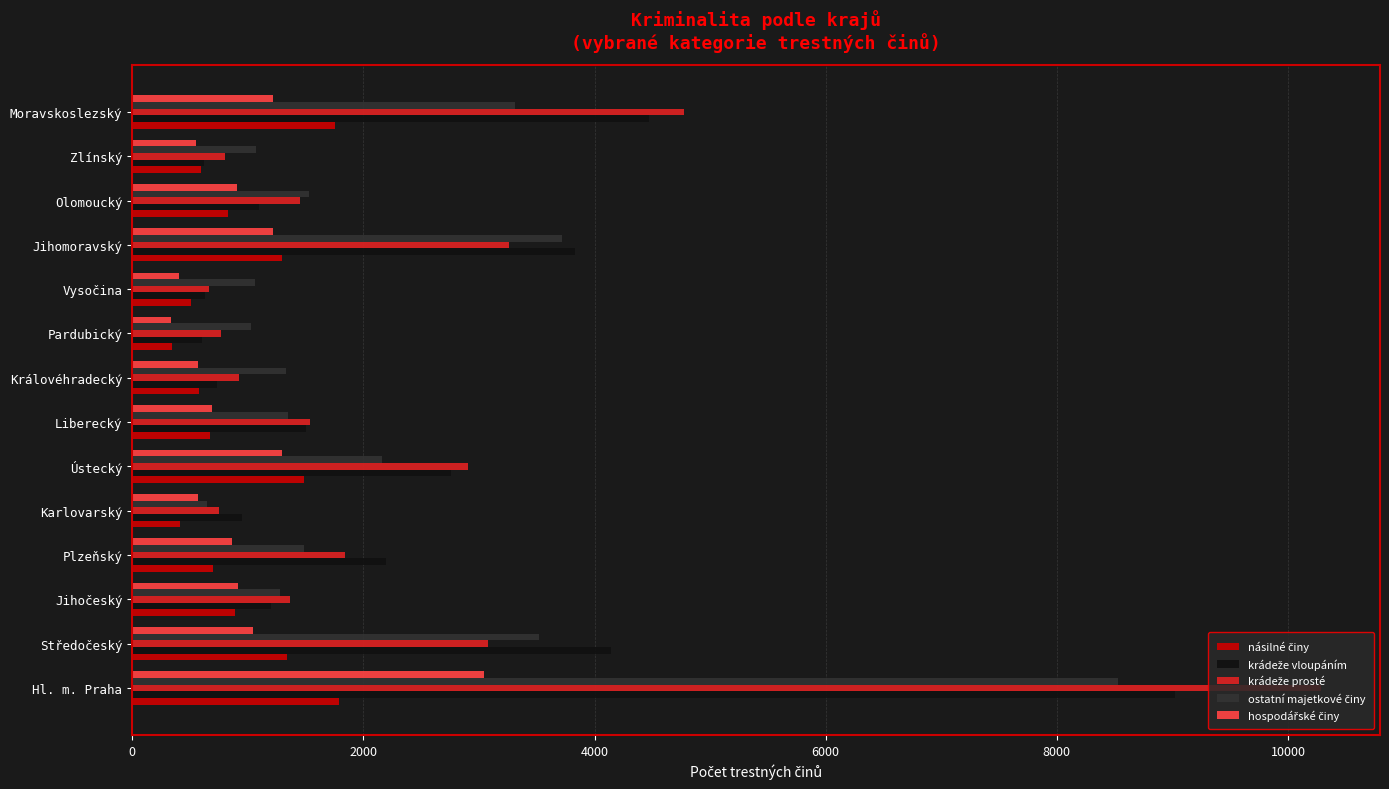

What is the total value across all series at Olomoucký?

5807